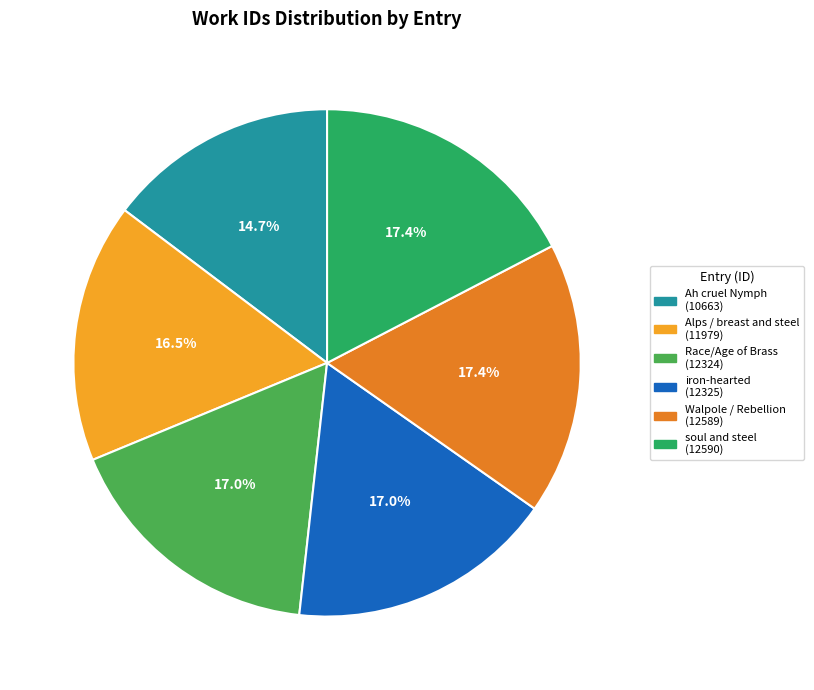

How many segments does this pie chart have?

6